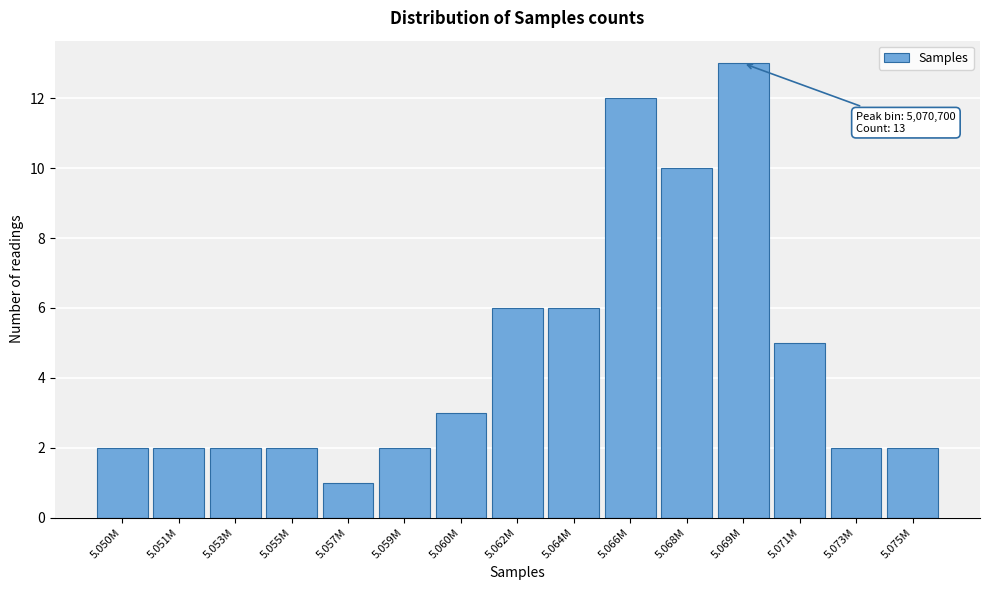

Reading left to right, extract all data points from this chart.

2	2	2	2	1	2	3	6	6	12	10	13	5	2	2